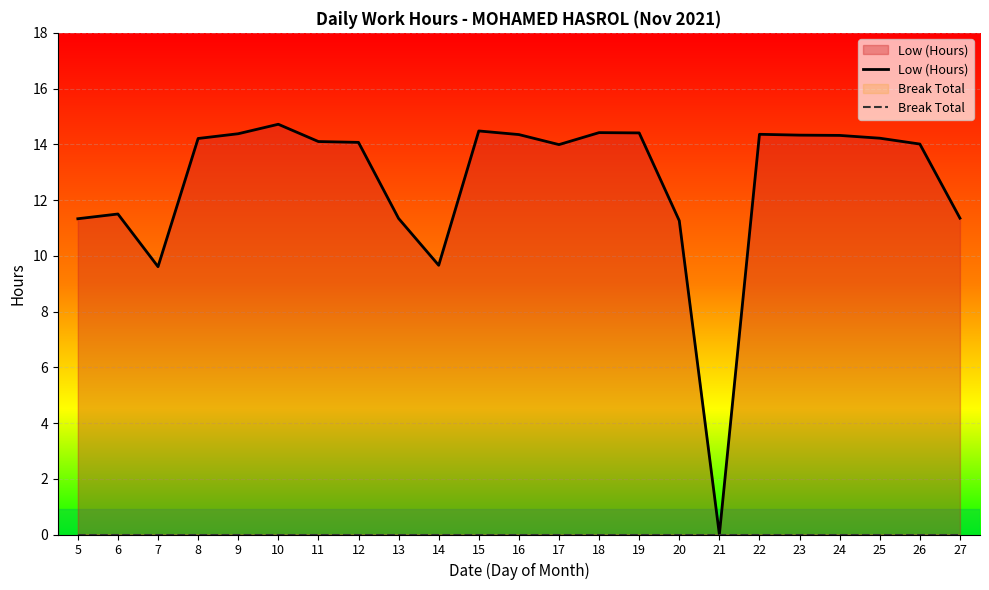

What are all the series names shown in the legend?

Low (Hours), Break Total